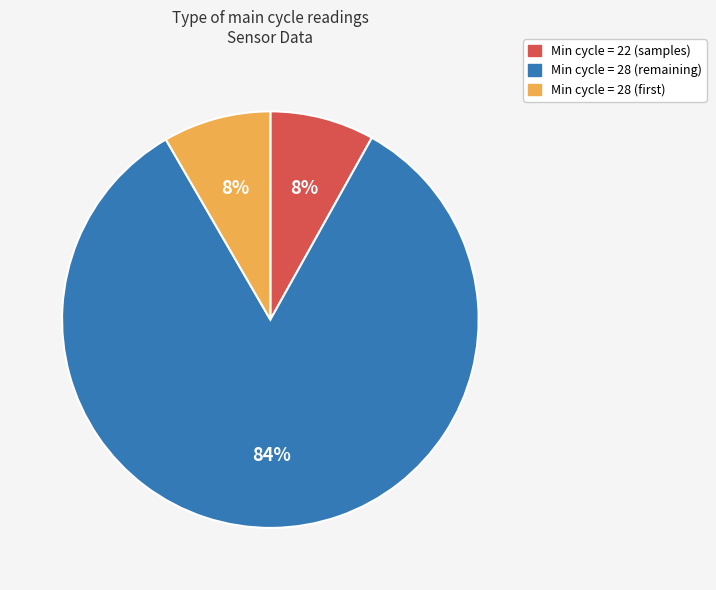

Which category has the biggest portion of the pie?

Min cycle = 28 (remaining)